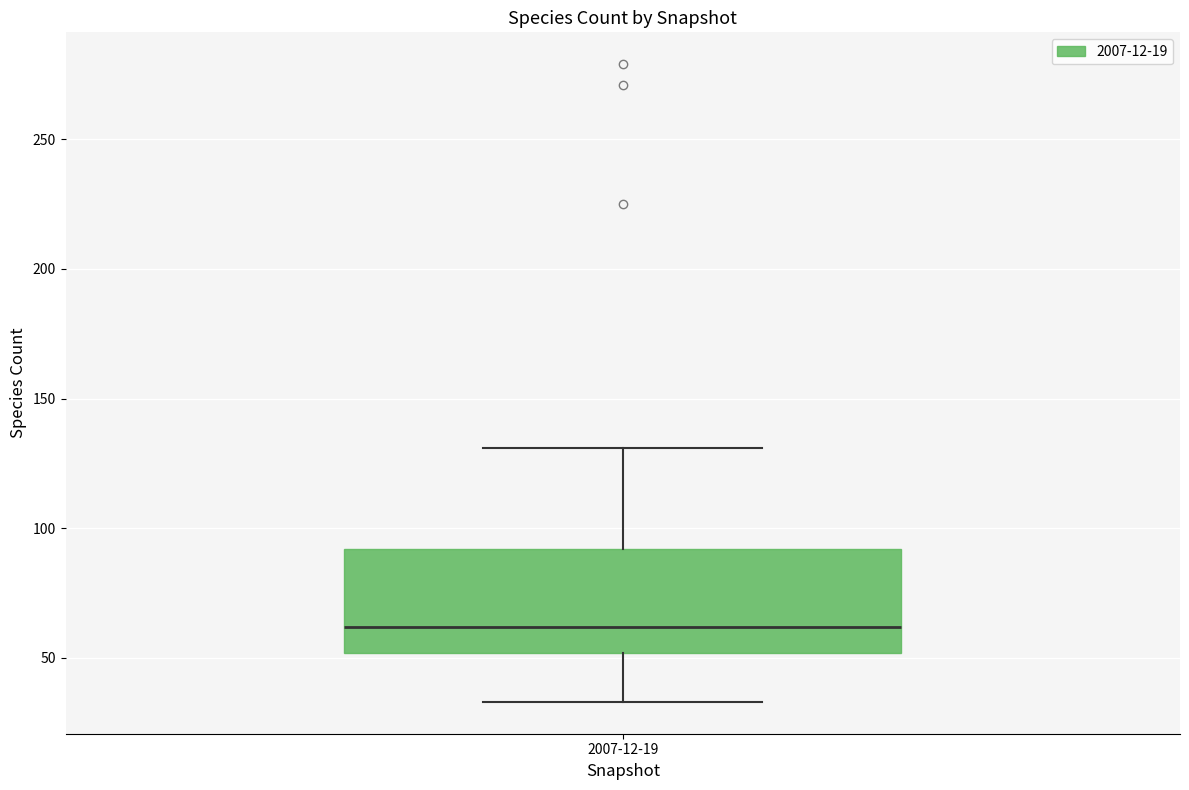

Transcribe this box plot: give where the median line is, the range the box spans, and where the two whiskers end, as read against the y-axis. The values are not printed on the chart, so give them approximately, as read against the axis.

median 60, box 50 to 90, whiskers 35 to 130